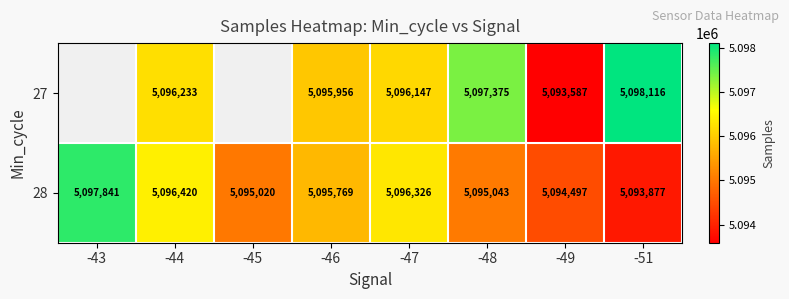

The value of 28 at -43 is 5097841. True or false?

True